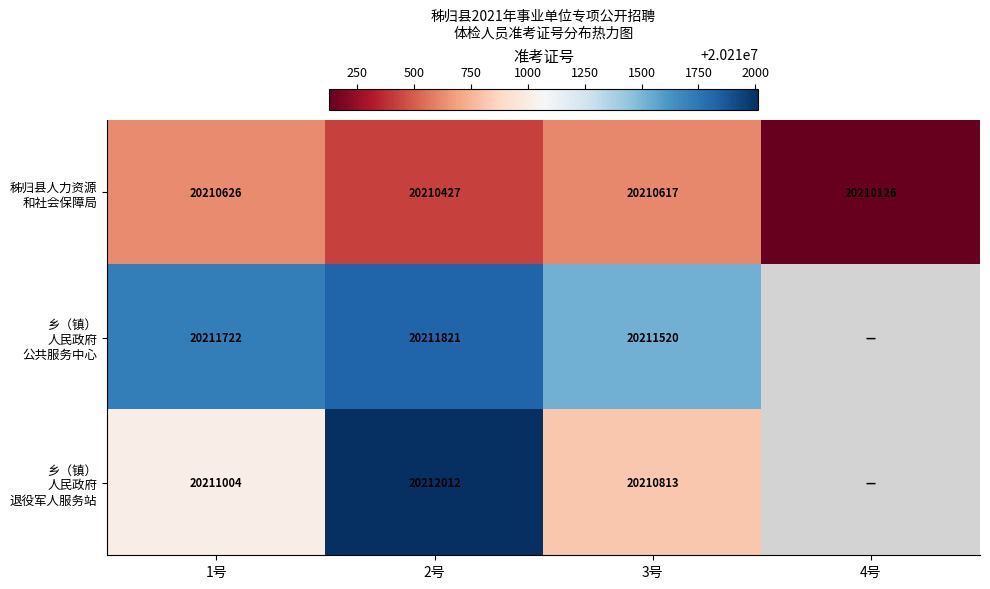

What is the total value across all series at 2号?

60634260